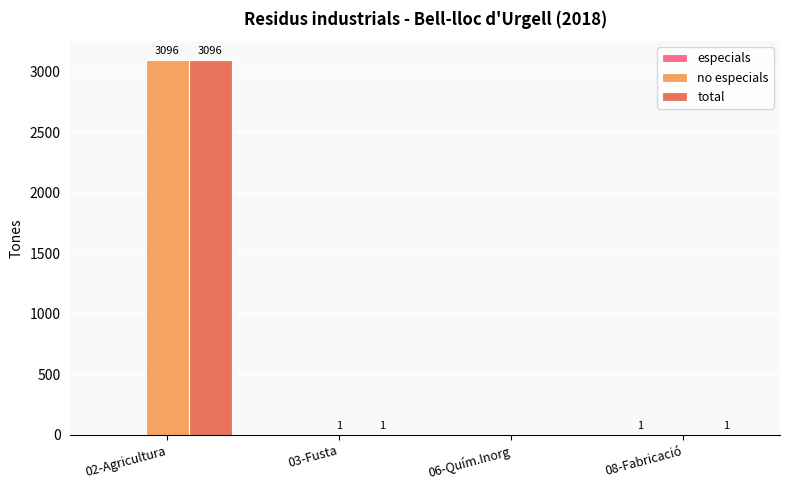

What is the sum of all total values?

3098